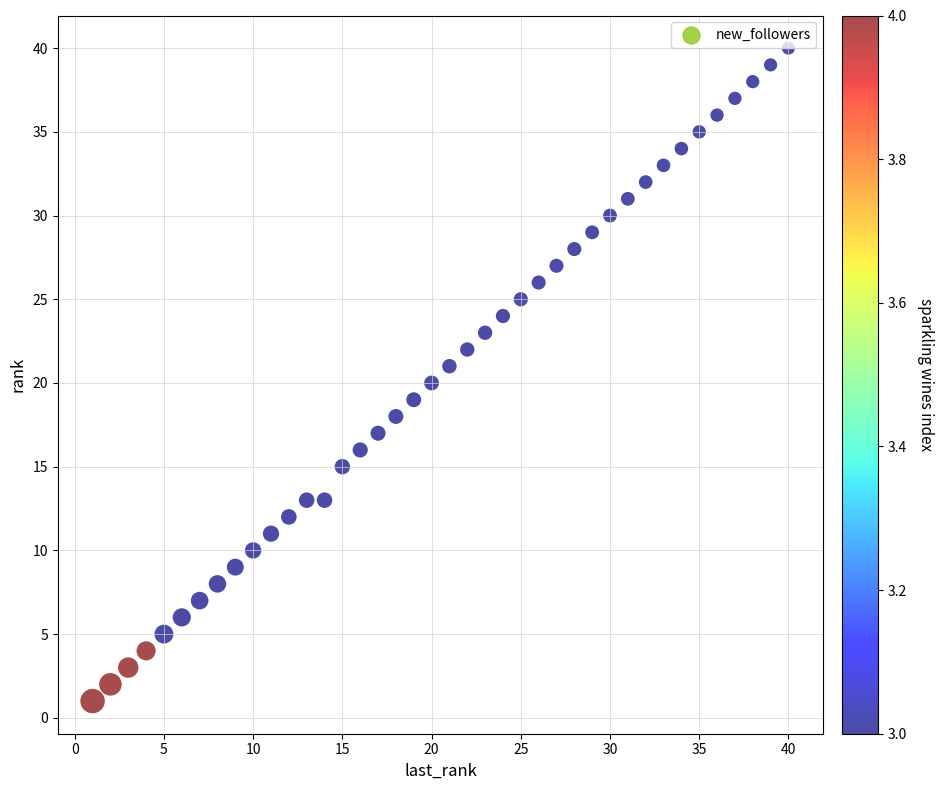

What is the range of Y values (max minus min)?

39